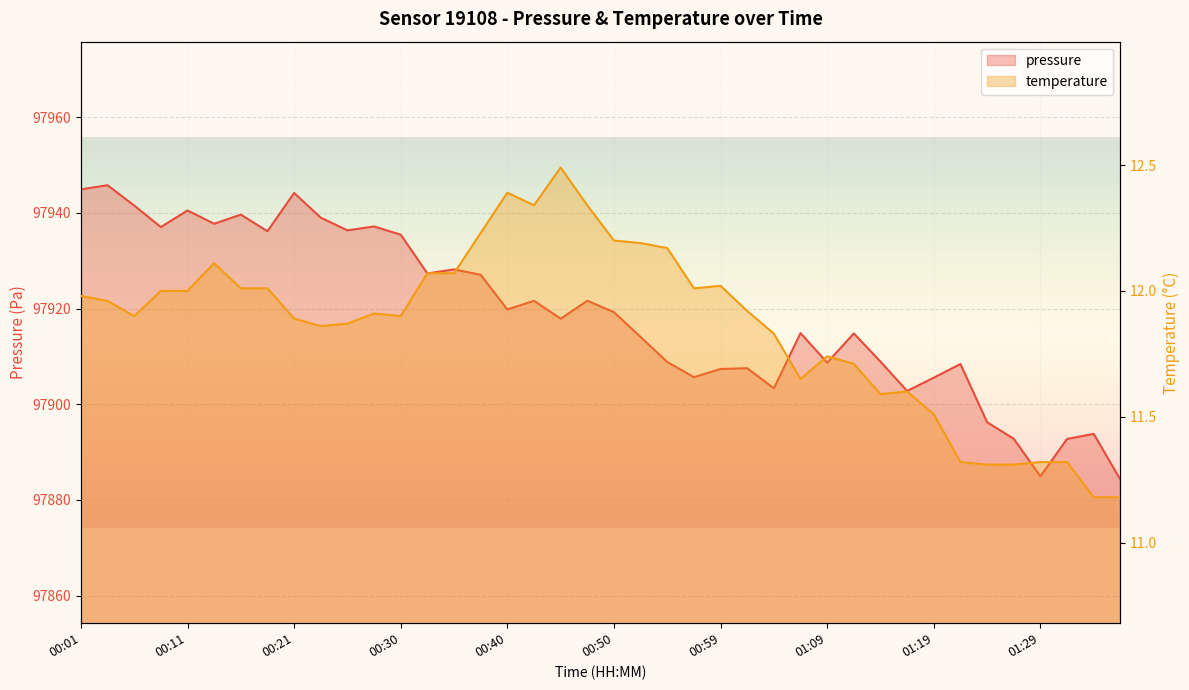

Which has a higher value, 01:36 or 00:13?

00:13